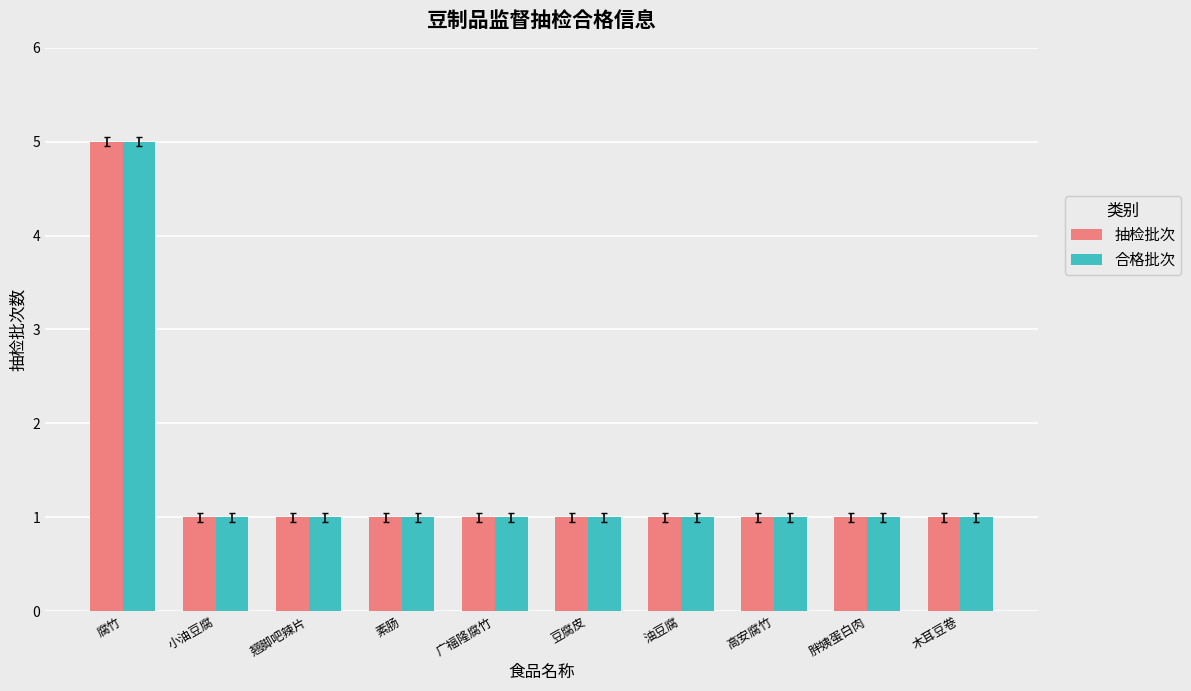

What is the sum of all 抽检批次 values?

14